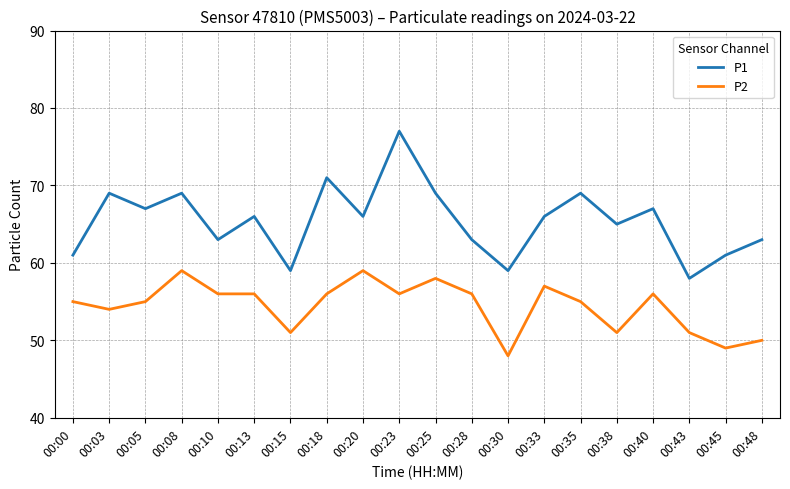

How many lines are shown in the chart?

2